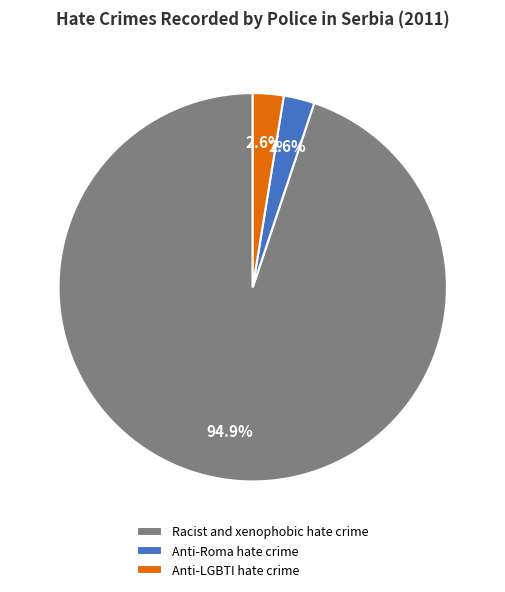

To the nearest percent, what is the average slice percentage?

33%